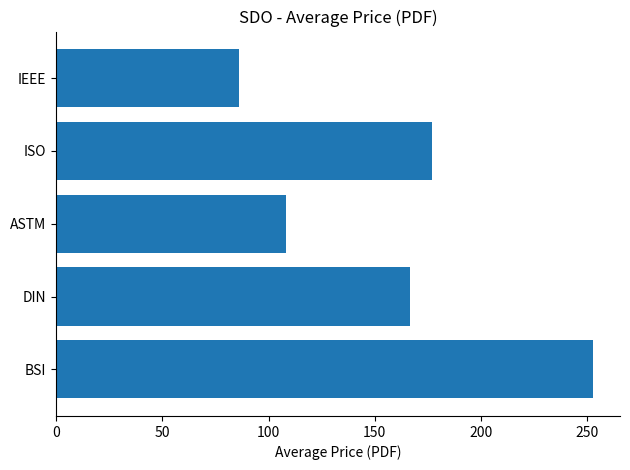

What is the change in value from ASTM to IEEE?

-22.0